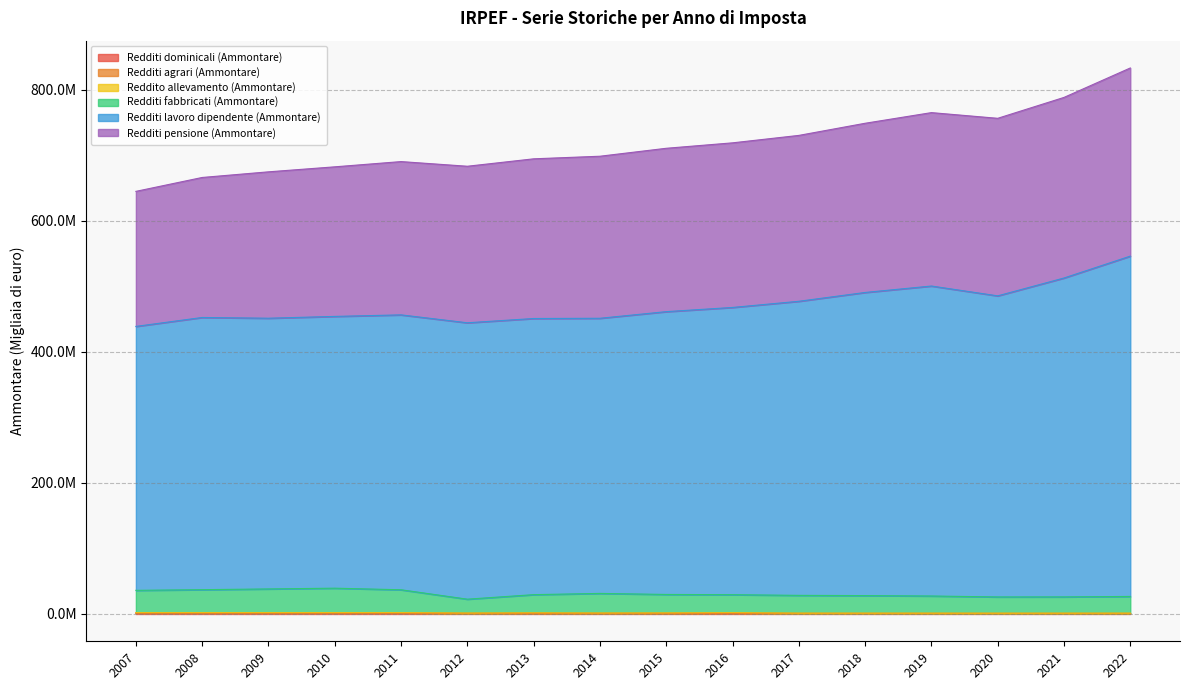

At how many categories does at least one series exceed 453492290?

5